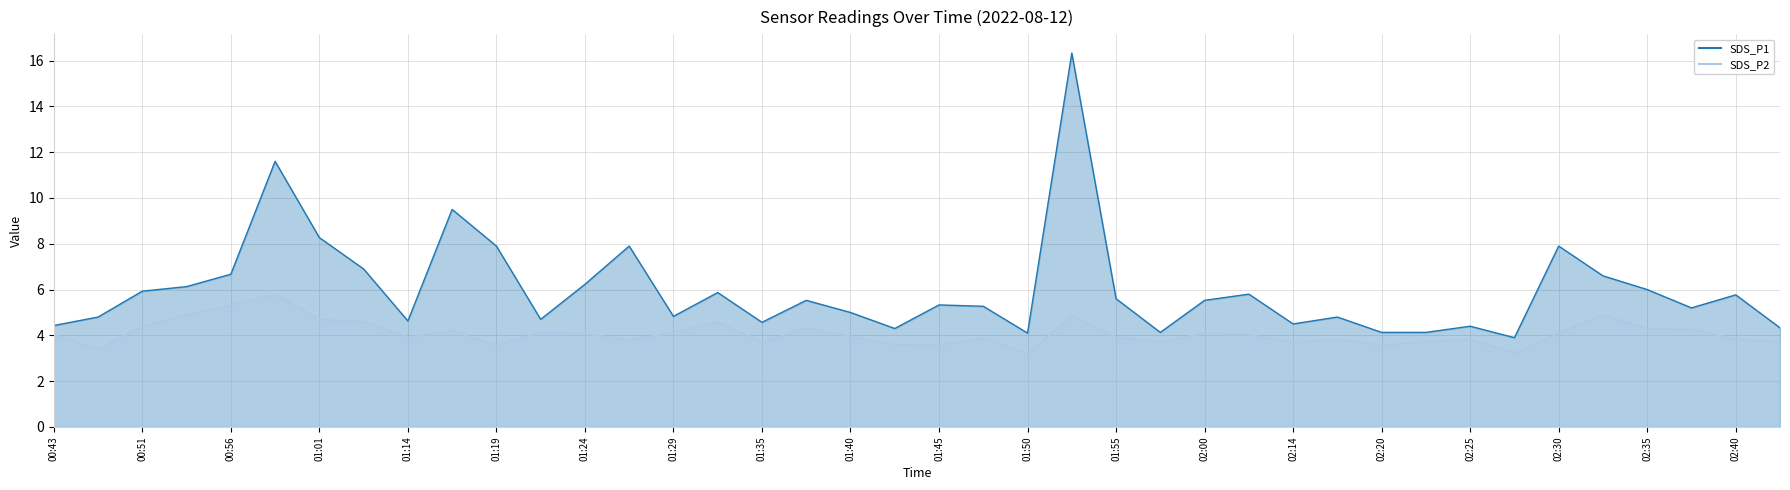

What value does the SDS_P1 series have at 01:29?

4.8